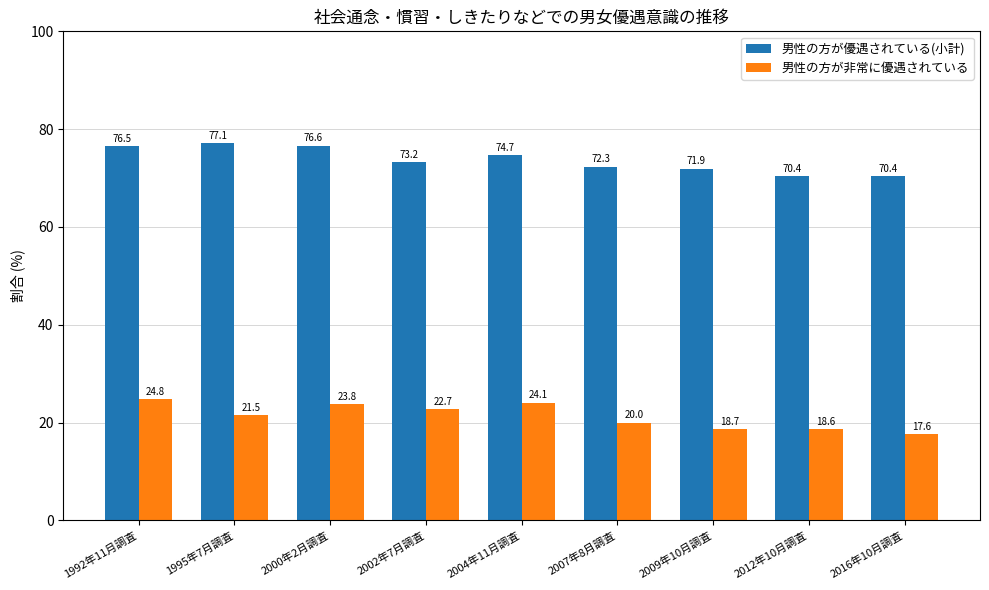

Reading left to right, list all the values displayed in this chart.

男性の方が優遇されている(小計): 1992年11月調査=76.5	1995年7月調査=77.1	2000年2月調査=76.6	2002年7月調査=73.2	2004年11月調査=74.7	2007年8月調査=72.3	2009年10月調査=71.9	2012年10月調査=70.4	2016年10月調査=70.4
男性の方が非常に優遇されている: 1992年11月調査=24.8	1995年7月調査=21.5	2000年2月調査=23.8	2002年7月調査=22.7	2004年11月調査=24.1	2007年8月調査=20.0	2009年10月調査=18.7	2012年10月調査=18.6	2016年10月調査=17.6